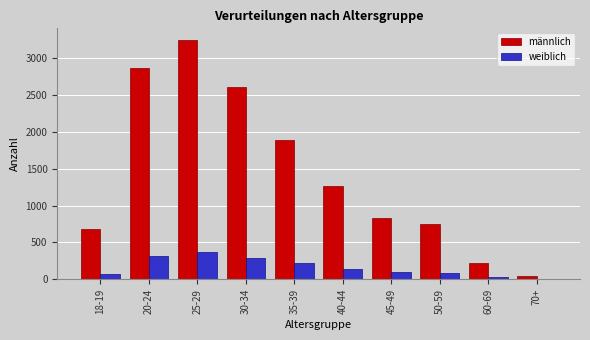

Which category has the highest value in the männlich series?

25-29